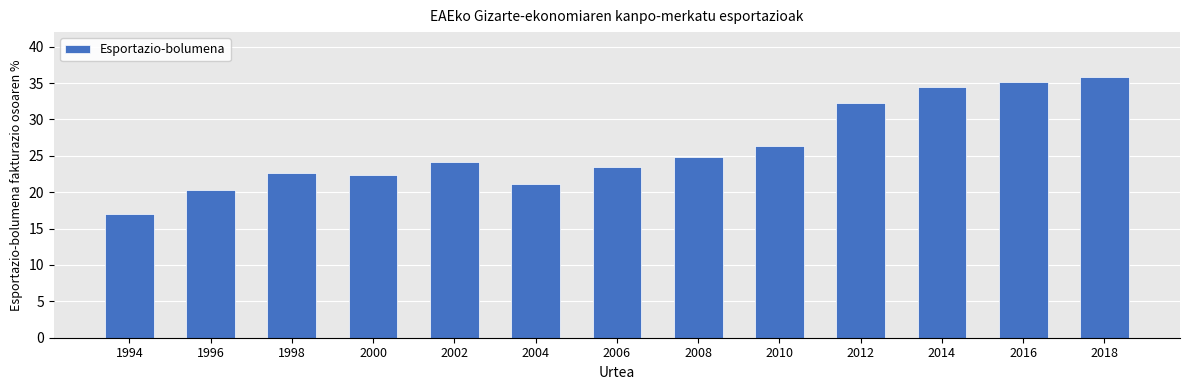

What is the difference between the values at 2014 and 2008?

9.6